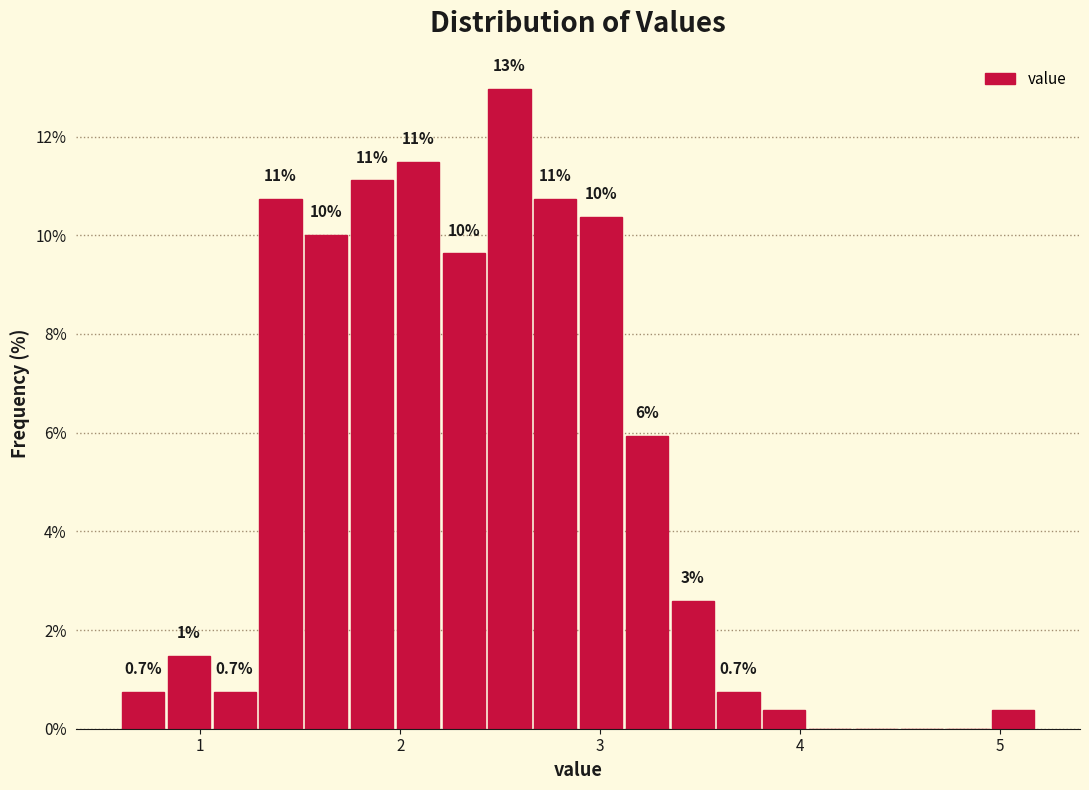

Around what value on the x-axis is the tallest bar? Give the approximate position of its centre, as read against the axis.

2.5